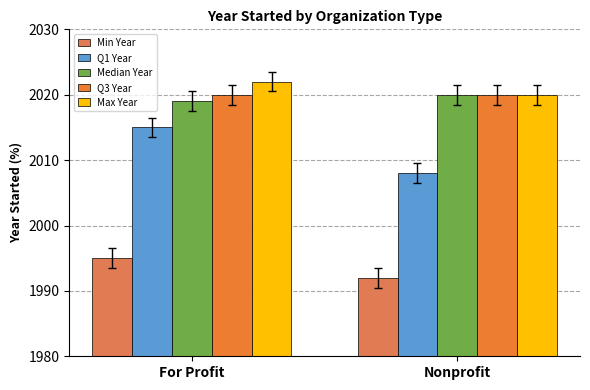

At which category is the sum across all series the highest?

For Profit